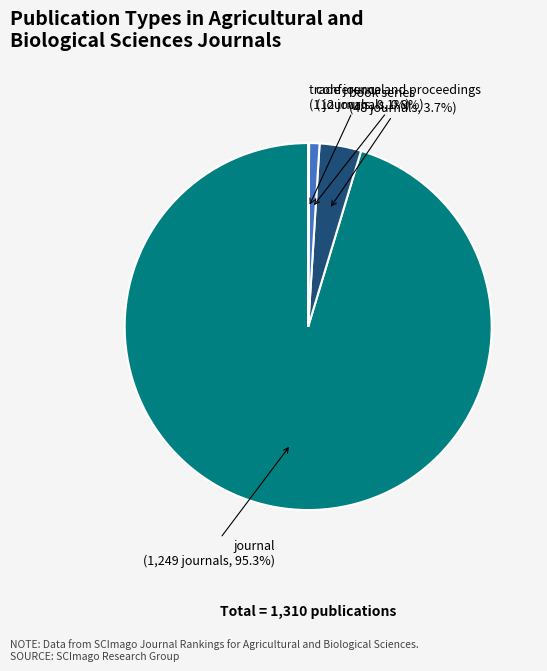

Is there any slice that represents more than half of the pie?

Yes